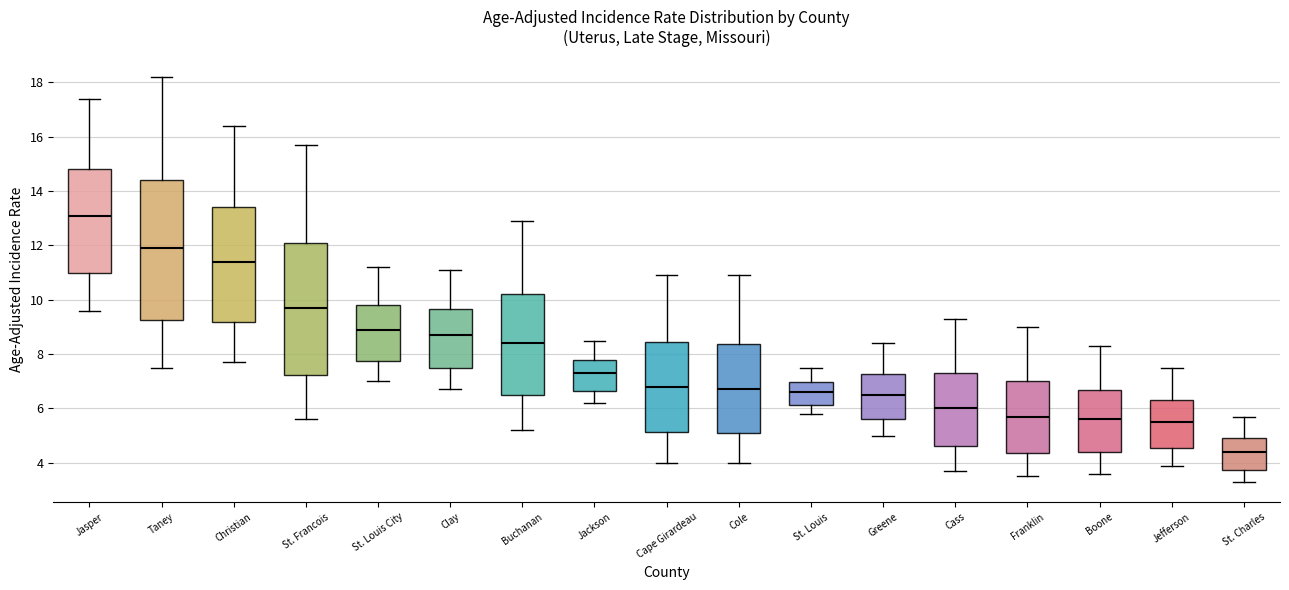

Where does the lower whisker of the box for St. Francois end on the y-axis? The values are not printed on the chart, so give them approximately, as read against the axis.

5.6